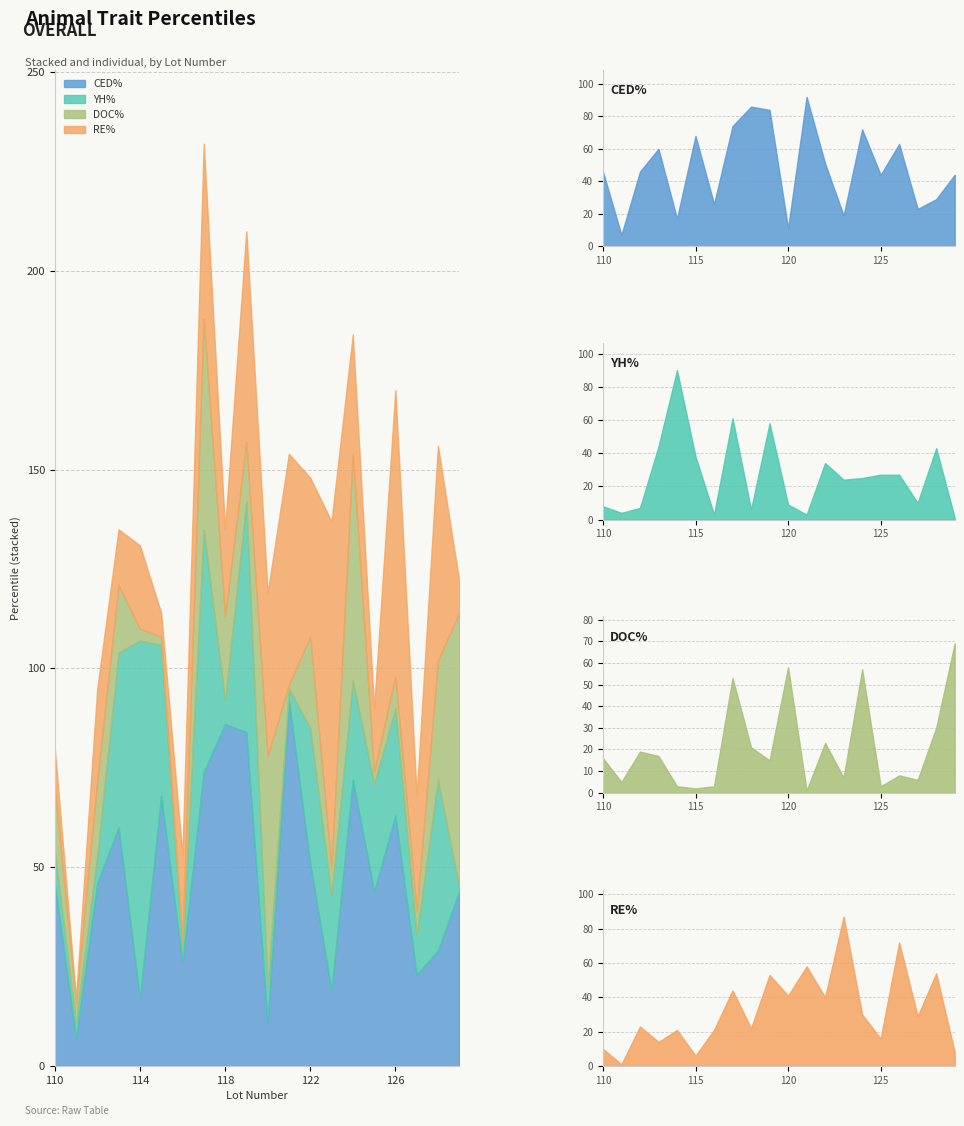

Is it true that CED% equals 14 at 112?

False